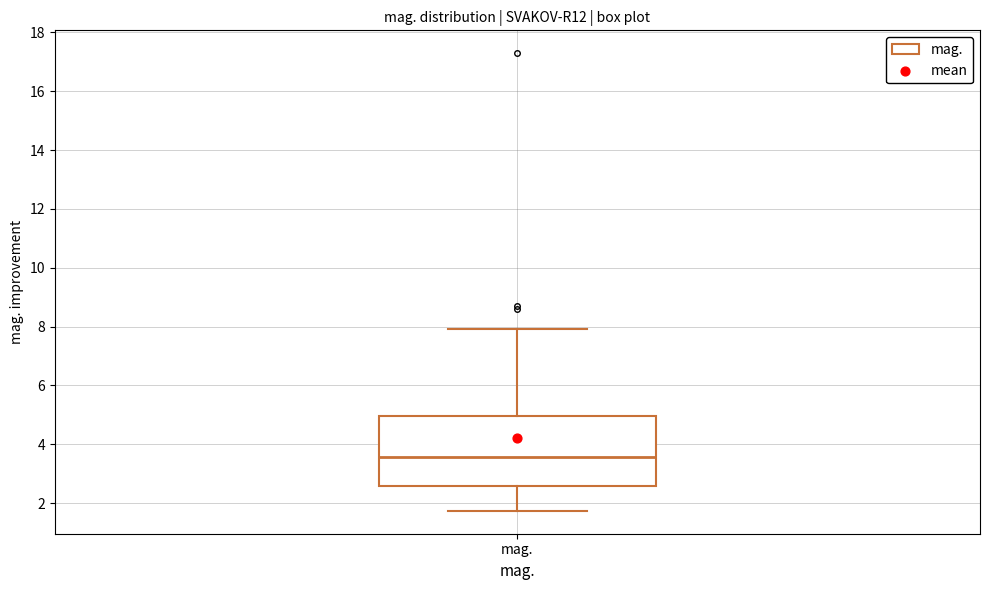

Where does the median line of the box for mag. sit on the y-axis? The values are not printed on the chart, so give them approximately, as read against the axis.

3.6